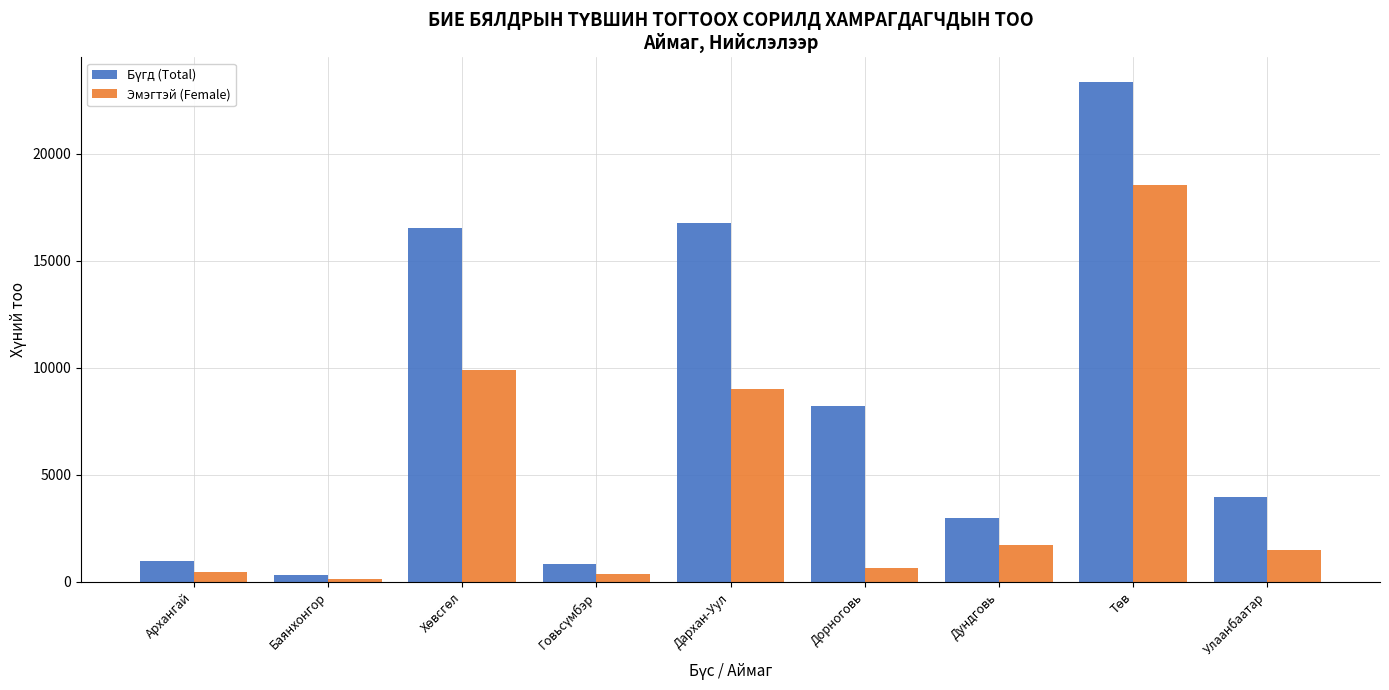

How many series are shown in this chart?

2